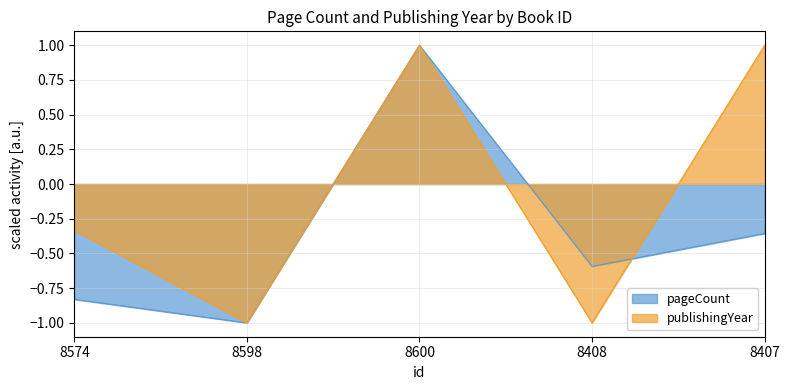

At which category is the sum across all series the highest?

8600